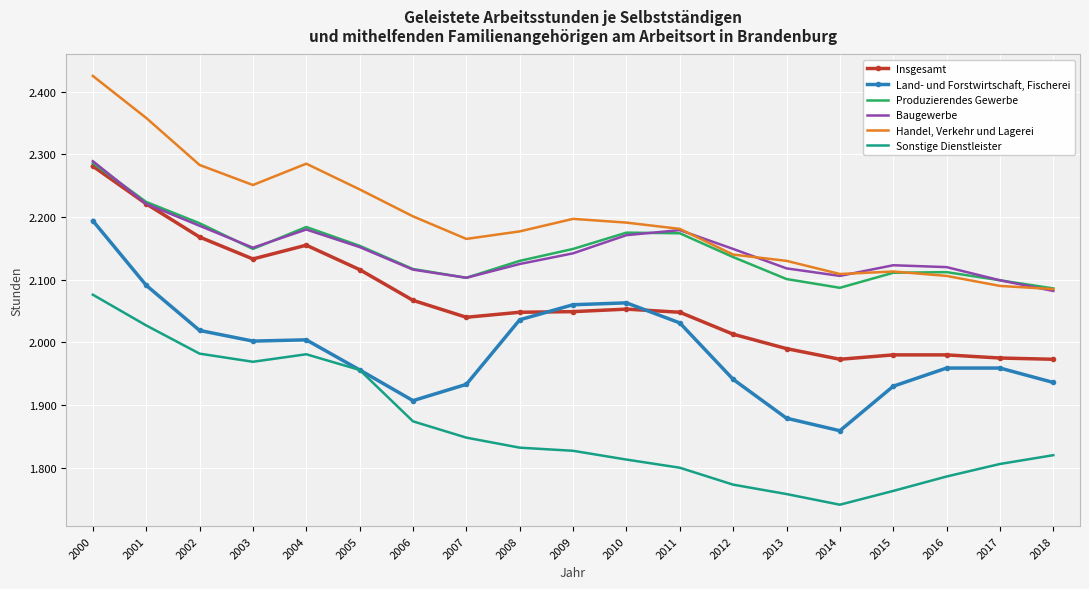

The Produzierendes Gewerbe series shows 1318 at 2010. True or false?

False